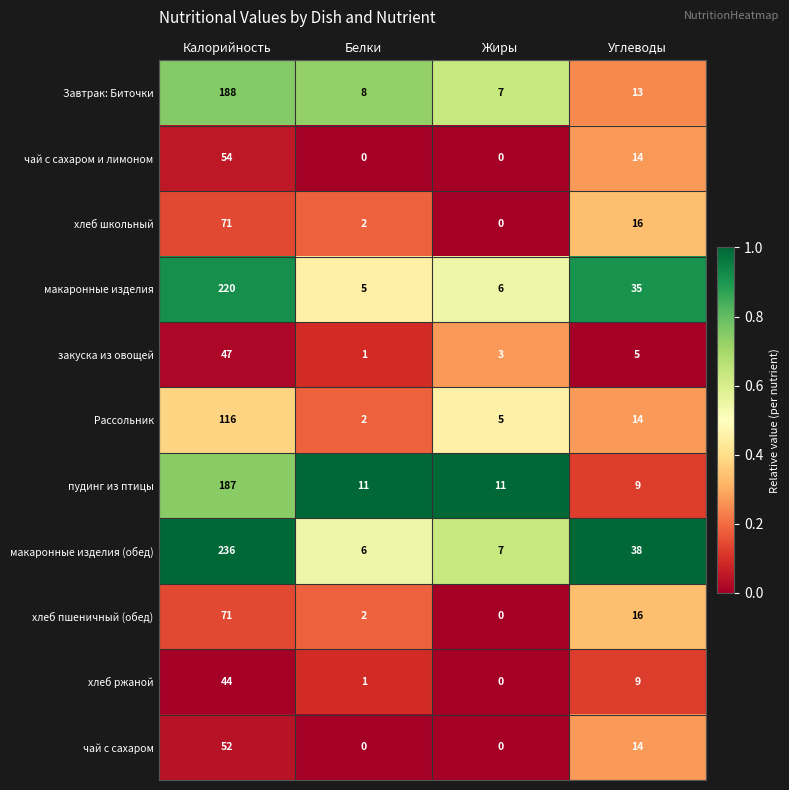

True or false: макаронные изделия has a value of 5 at Белки.

True